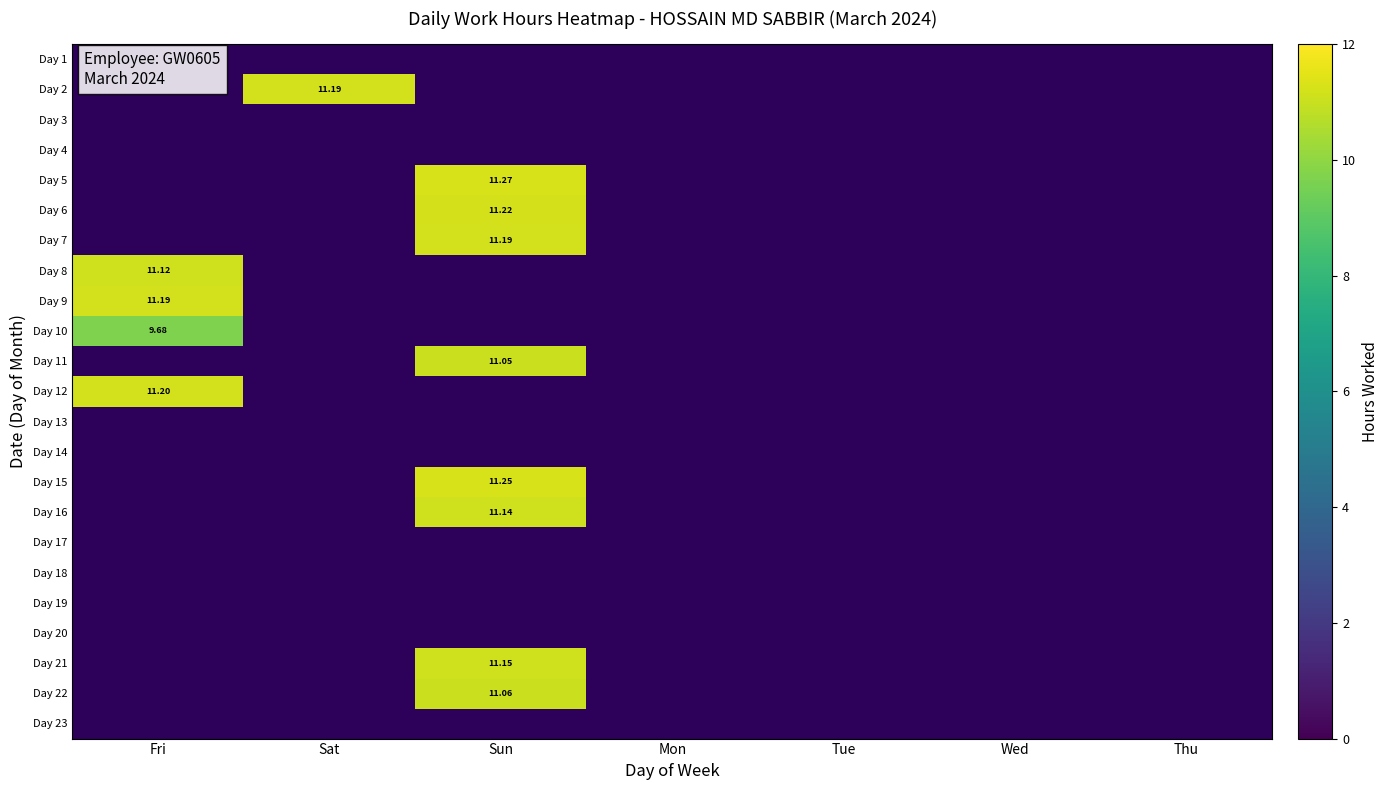

Which label corresponds to the smallest value in the chart?

Fri